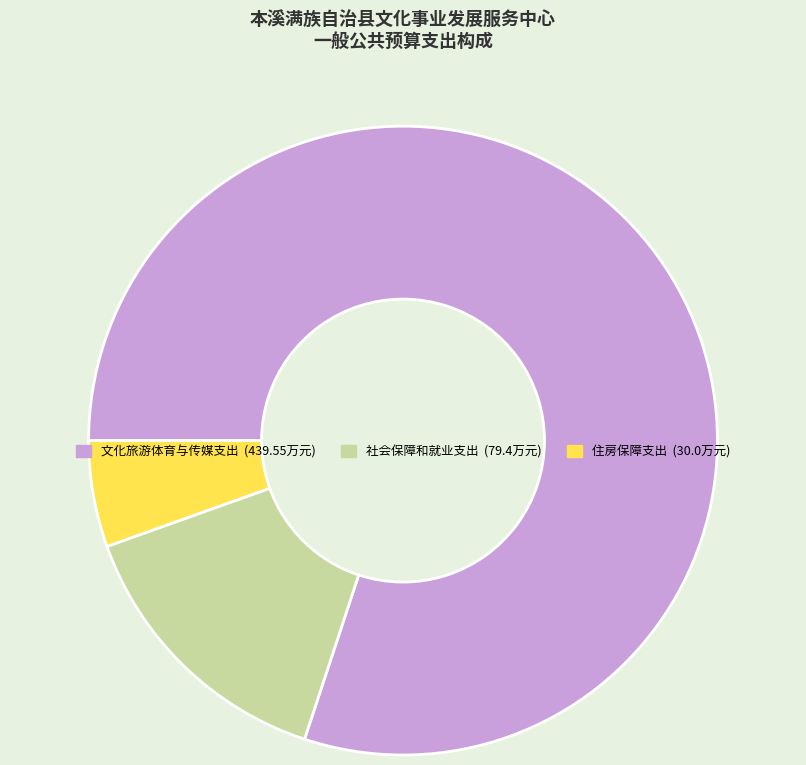

How many slices are in this pie chart?

3